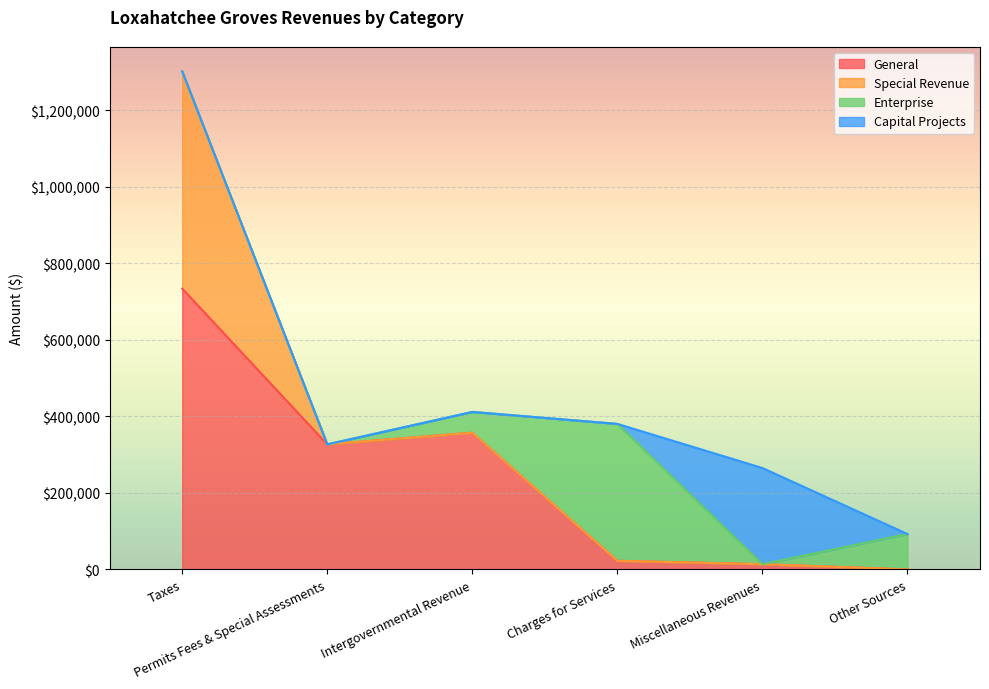

Which category has the lowest value across all series?

Other Sources